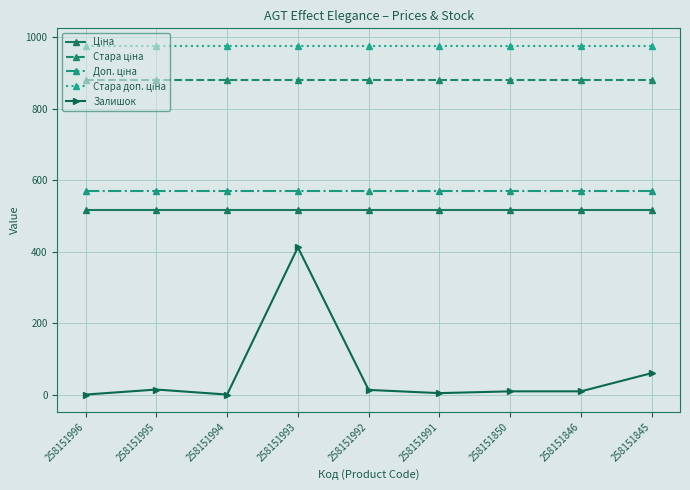

At which label does Залишок reach its peak?

258151993